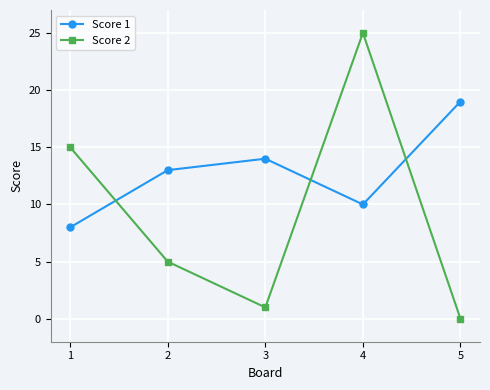

True or false: Score 2 and Score 1 cross at least once.

True